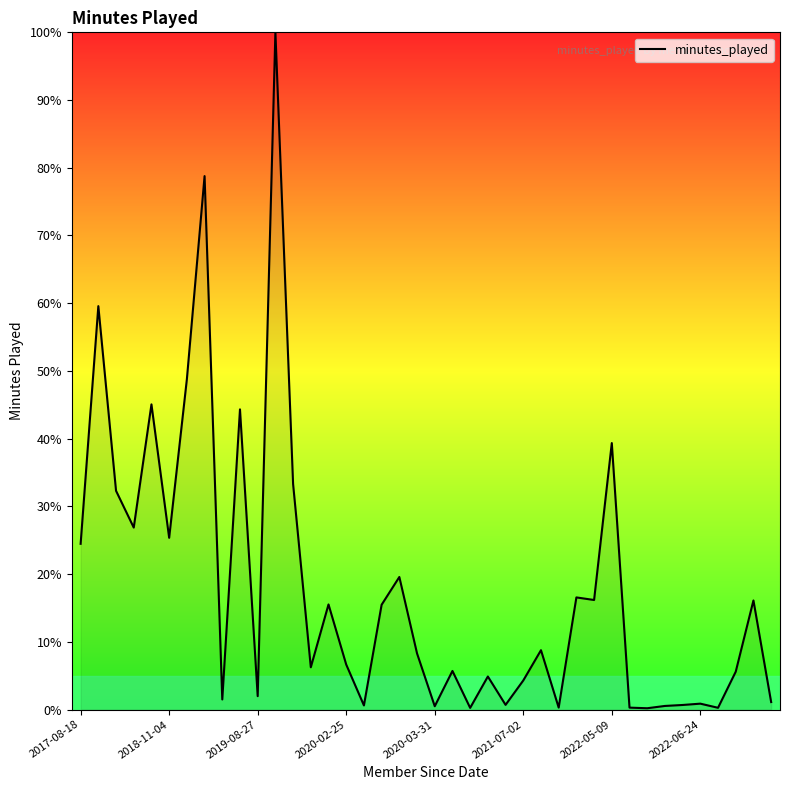

What is the maximum value shown in the chart?

100.0